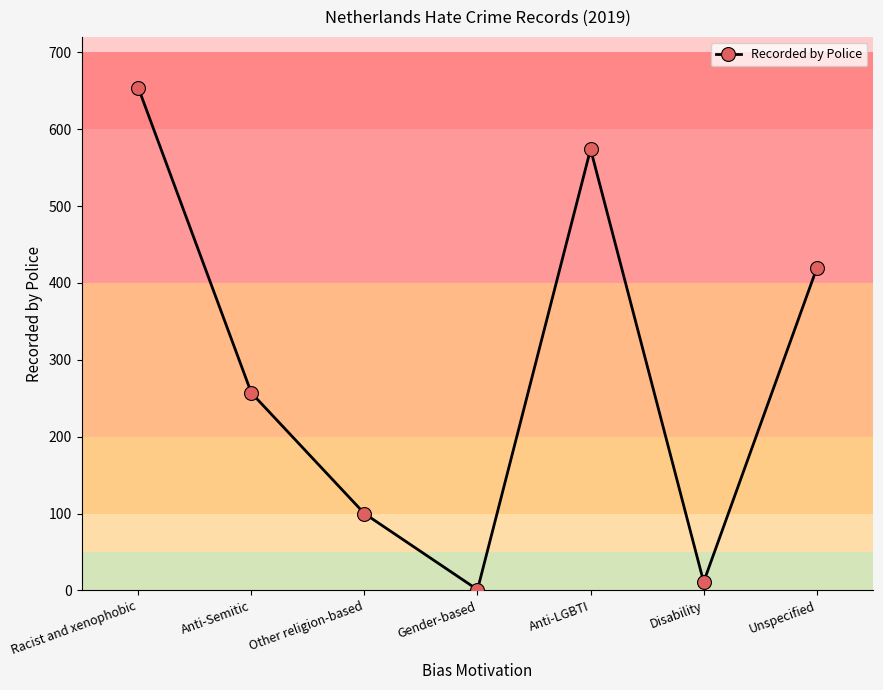

Reading left to right, transcribe all the data shown in this chart.

Racist and xenophobic=654	Anti-Semitic=257	Other religion-based=100	Gender-based=1	Anti-LGBTI=574	Disability=11	Unspecified=419